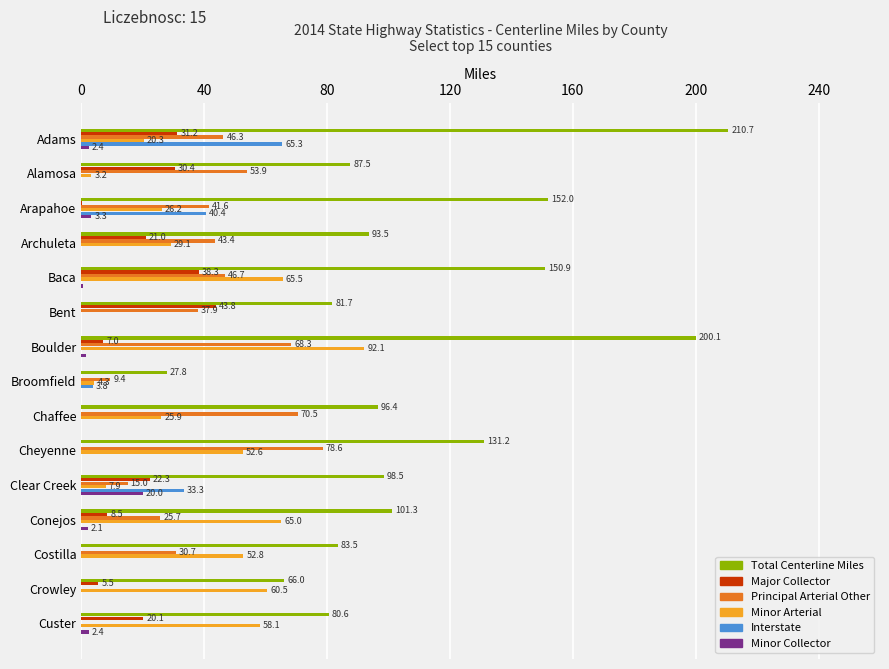

Where is Total Centerline Miles nearest to the value 119?

Cheyenne